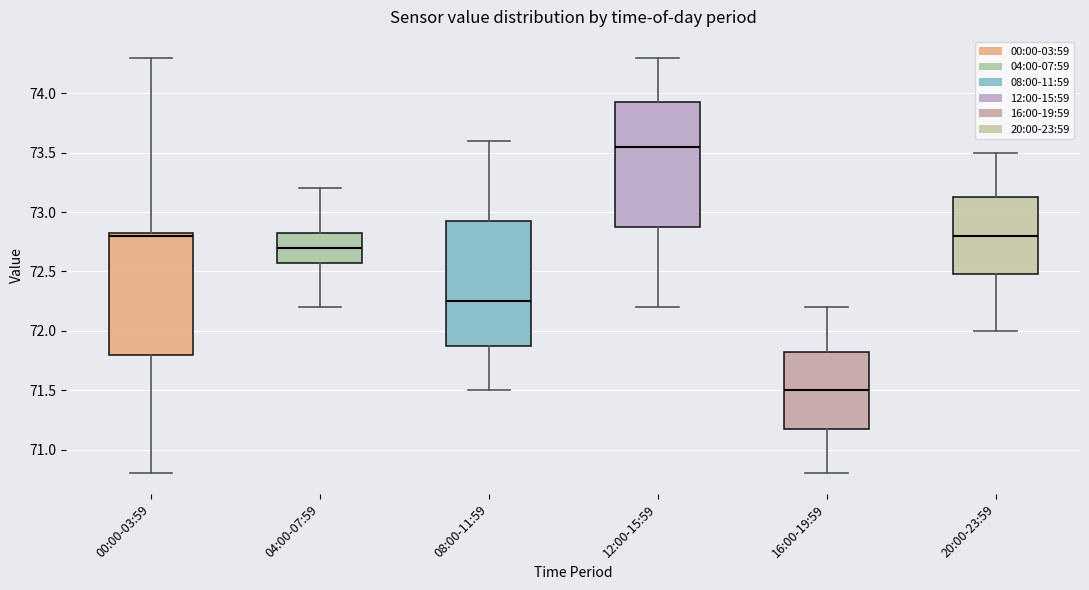

Where does the lower whisker of the box for 00:00-03:59 end on the y-axis? The values are not printed on the chart, so give them approximately, as read against the axis.

70.80